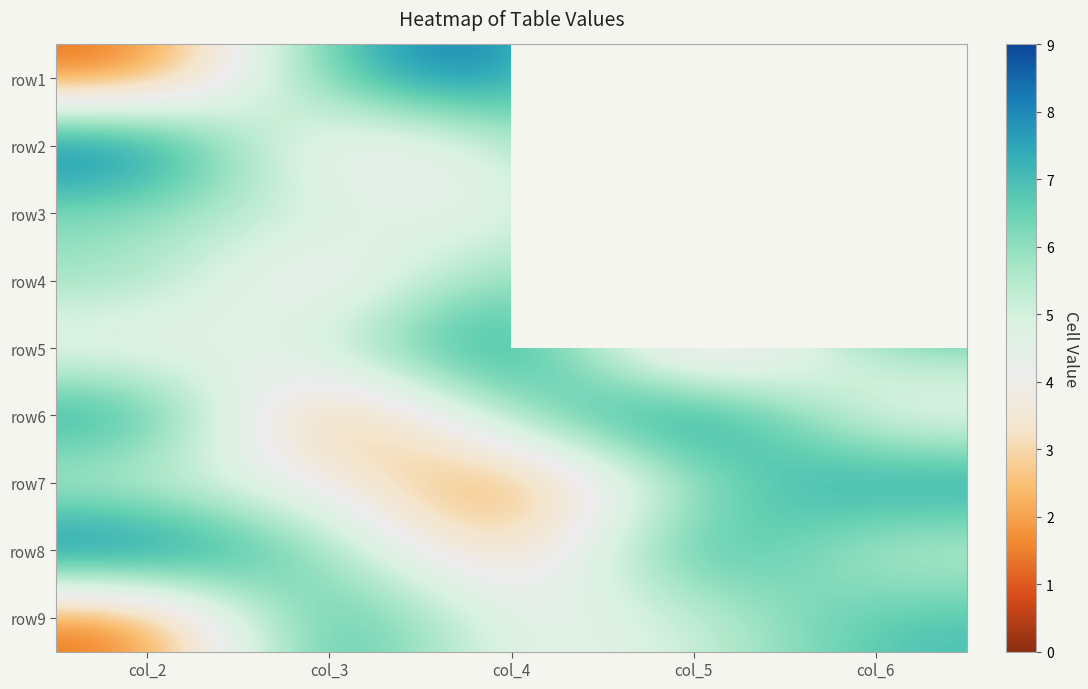

Which category has the highest value in the row9 series?

col_3